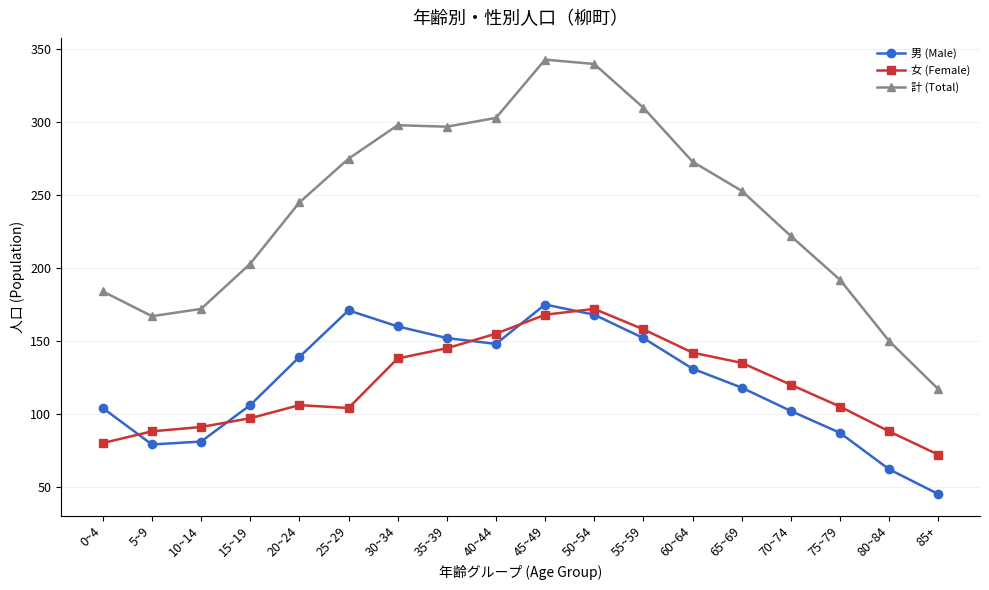

Which series has the widest spread of values?

計 (Total)